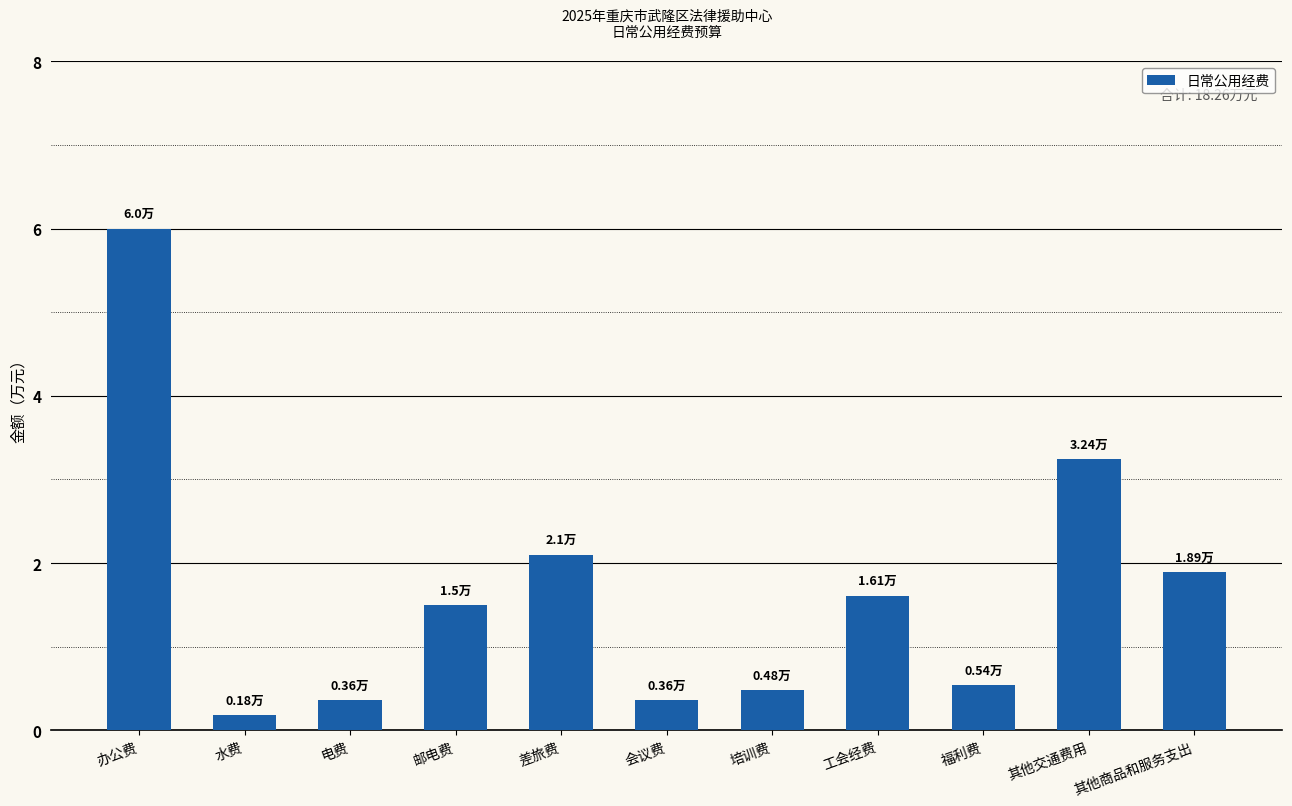

How many bars are there in total?

11